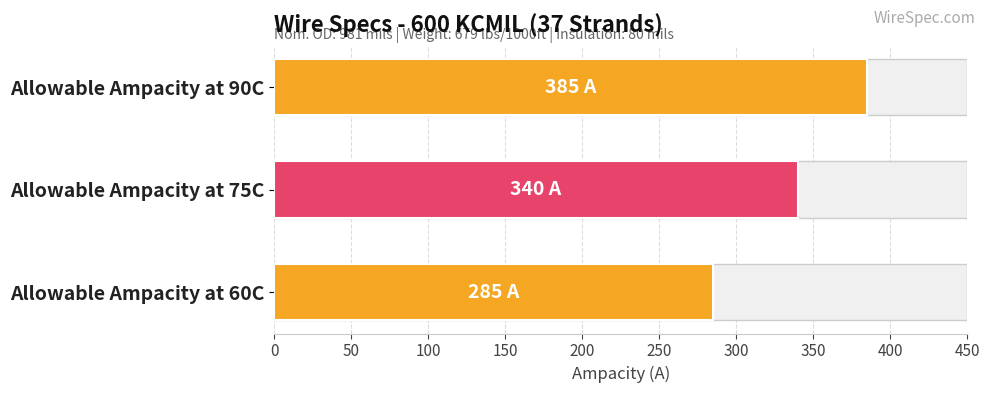

Approximately how many times larger is the value at Allowable Ampacity at 90C compared to Allowable Ampacity at 75C?

1.1